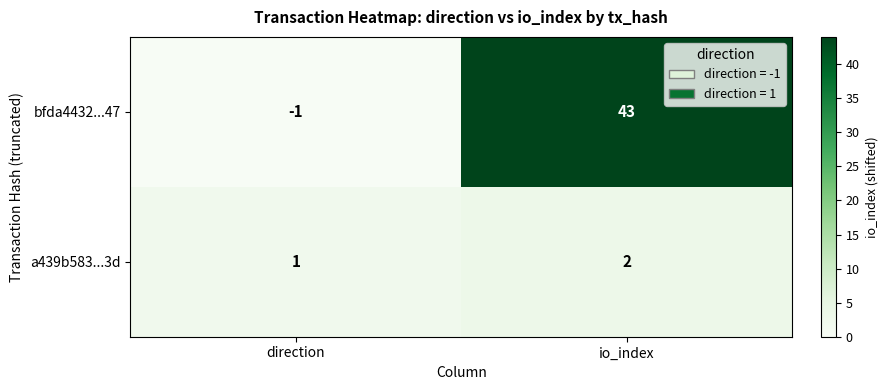

At which category is the sum across all series the highest?

io_index